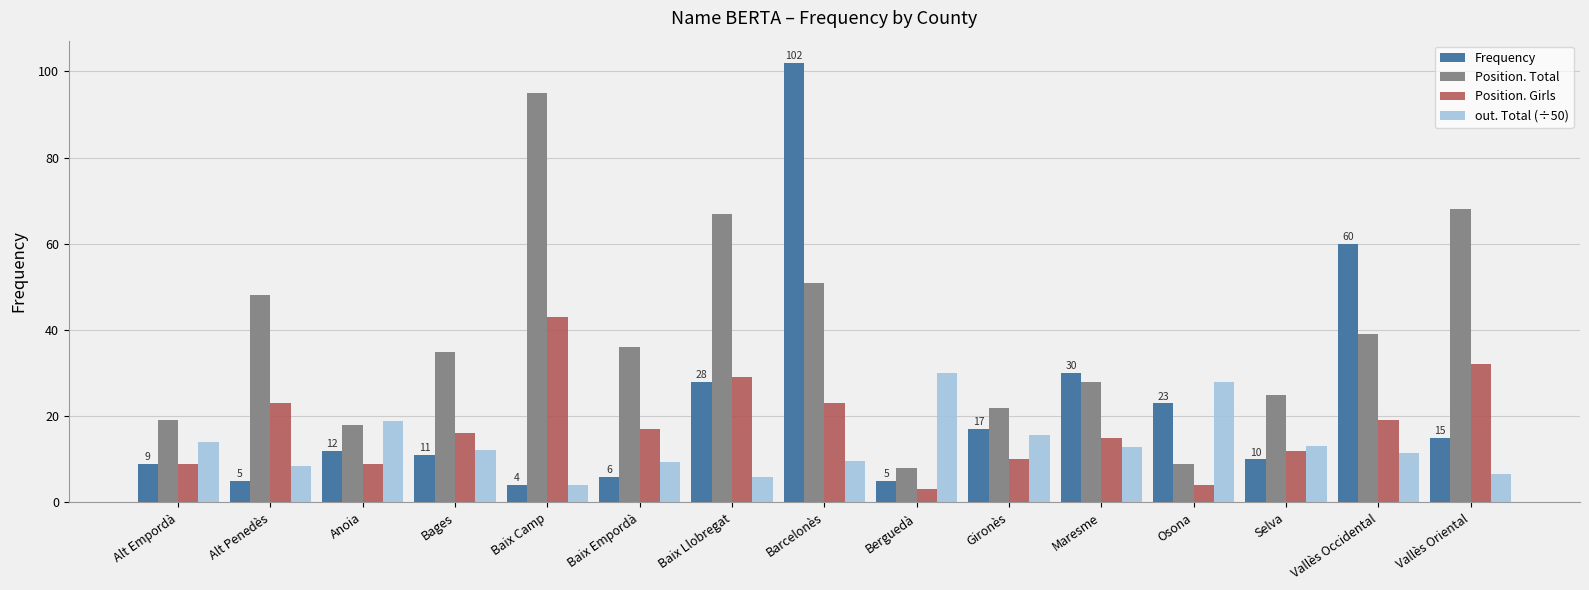

Count the number of categories in the chart.

15